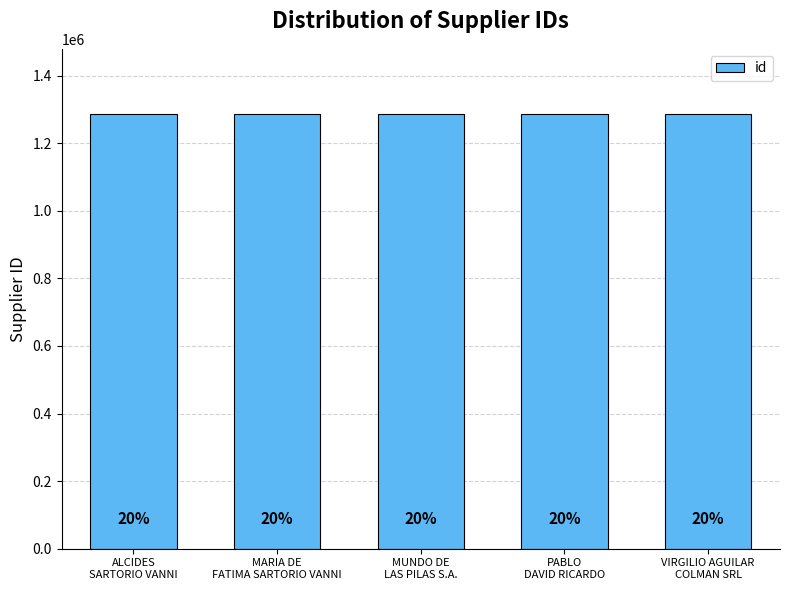

Reading right to left, transcribe all the data shown in this chart.

VIRGILIO AGUILAR
COLMAN SRL=1286442	PABLO
DAVID RICARDO=1286443	MUNDO DE
LAS PILAS S.A.=1286440	MARIA DE
FATIMA SARTORIO VANNI=1286444	ALCIDES
SARTORIO VANNI=1286441